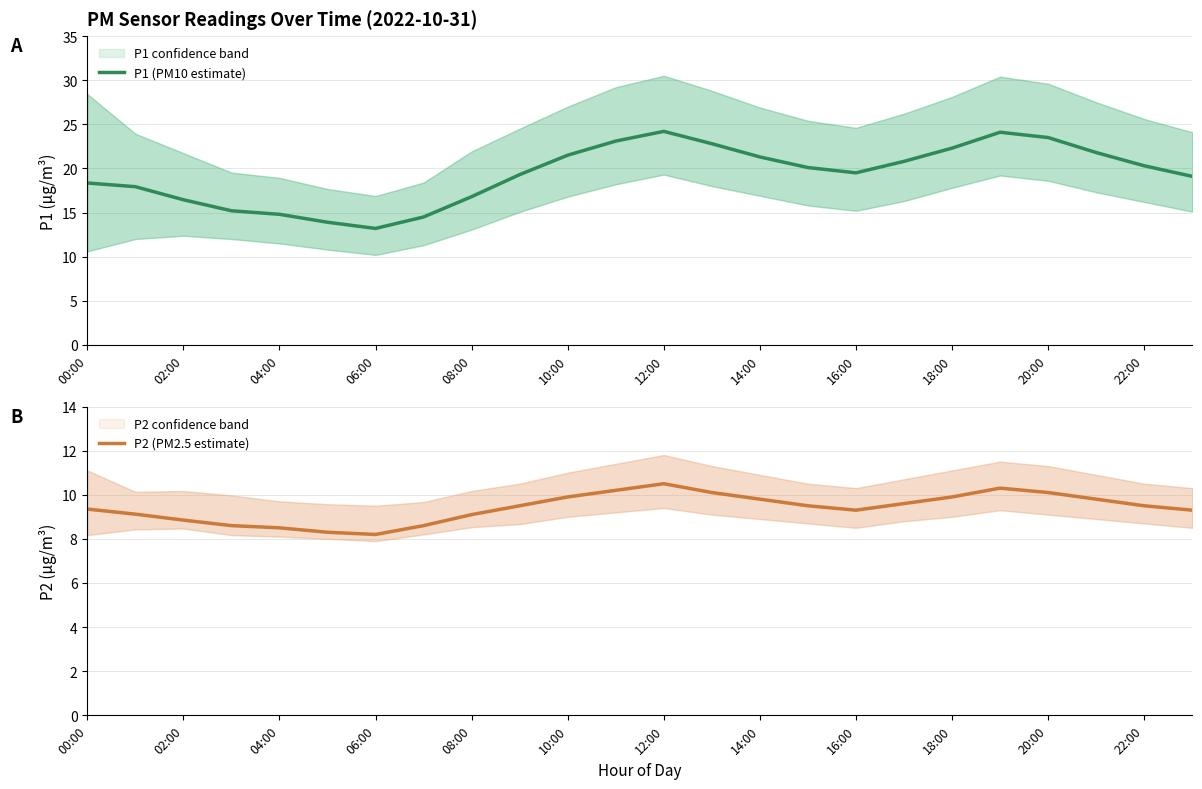

At which category does P1 (PM10 estimate) reach its first local peak?

12:00